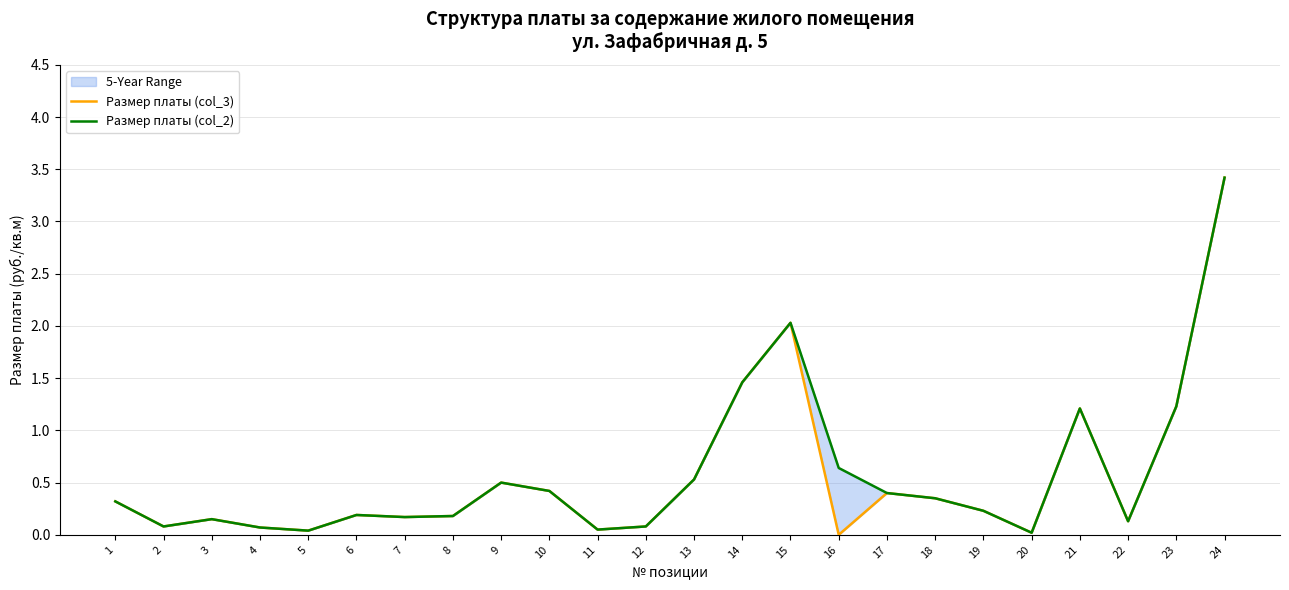

Does the chart have visible grid lines?

Yes